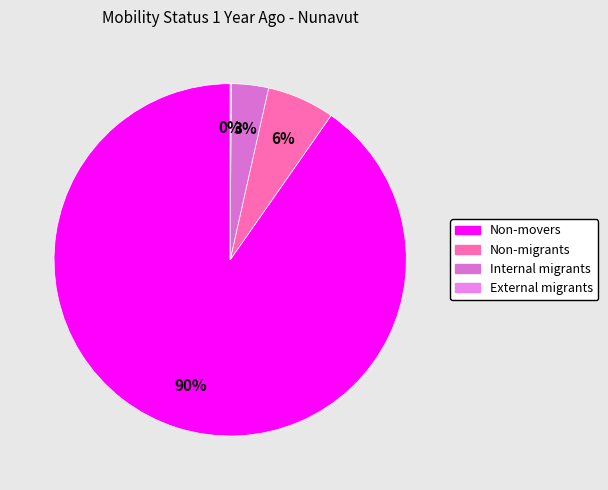

What is the change in value from Non-movers to External migrants?

-90.1